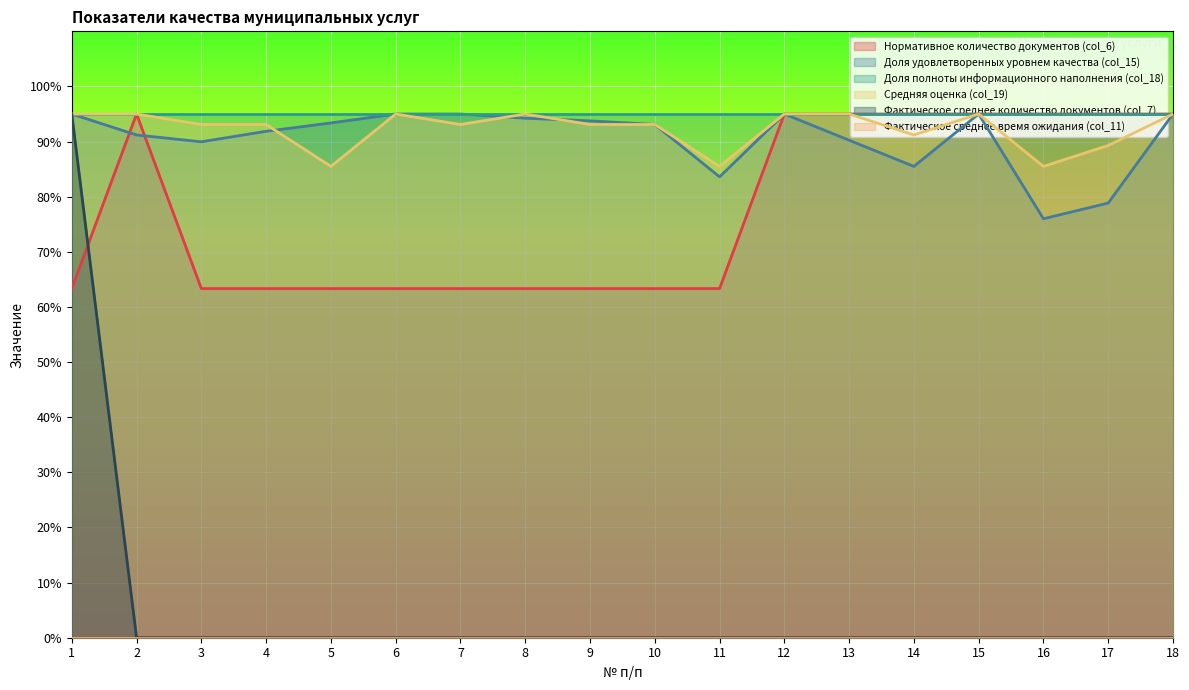

The Нормативное количество документов (col_6) series shows 54.5 at 15. True or false?

False